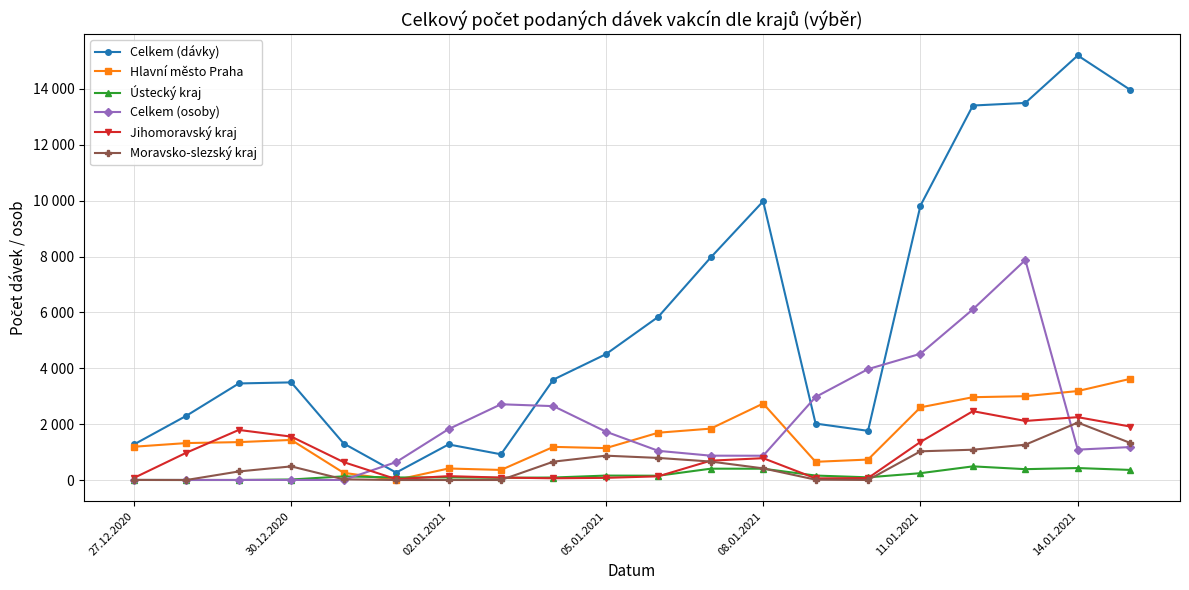

Which series has the largest range (max minus min)?

Celkem (dávky)